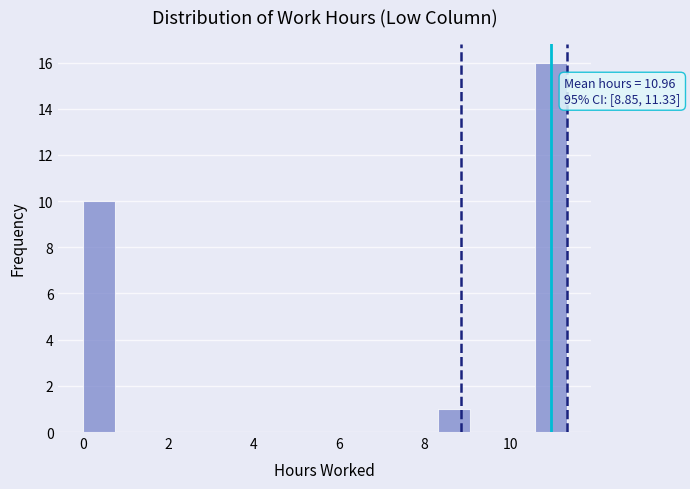

Around what value on the x-axis is the tallest bar? Give the approximate position of its centre, as read against the axis.

11.0